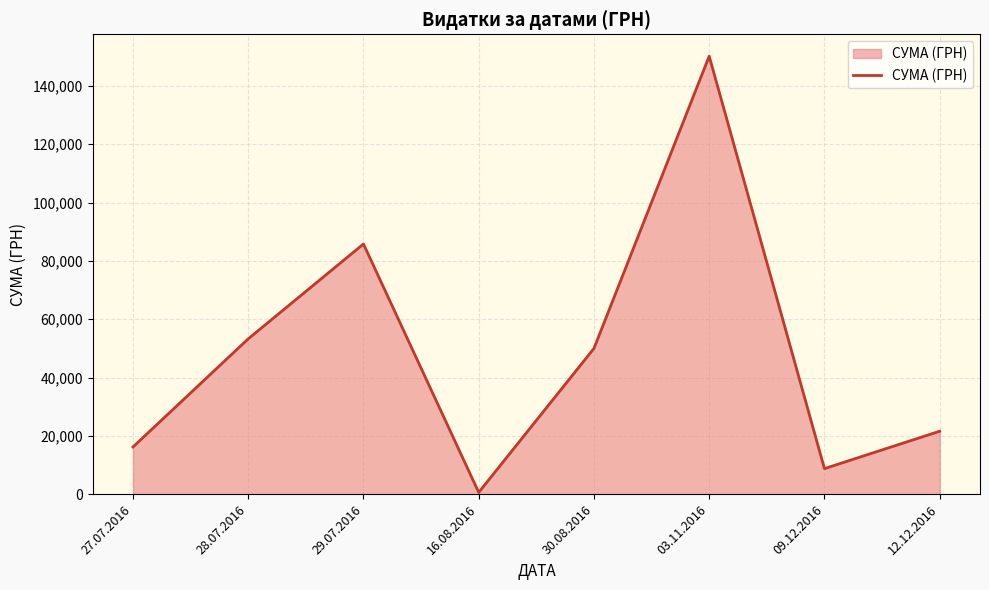

Count the number of categories in the chart.

8